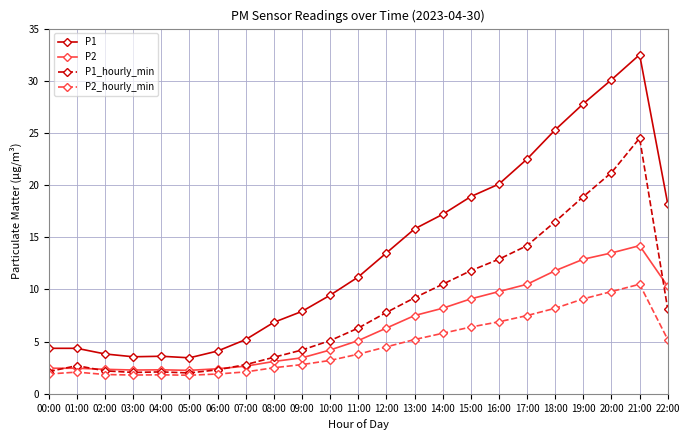

At 19:00, list the series in order from largest to smallest.

P1, P1_hourly_min, P2, P2_hourly_min